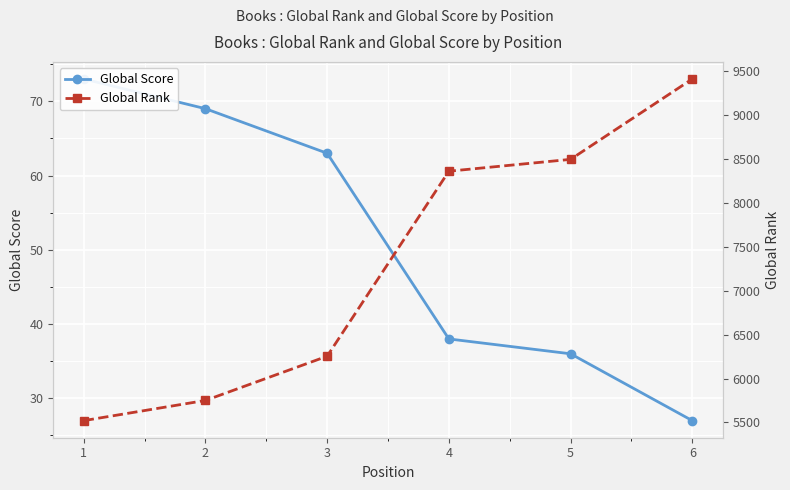

What are all the series names shown in the legend?

Global Score, Global Rank